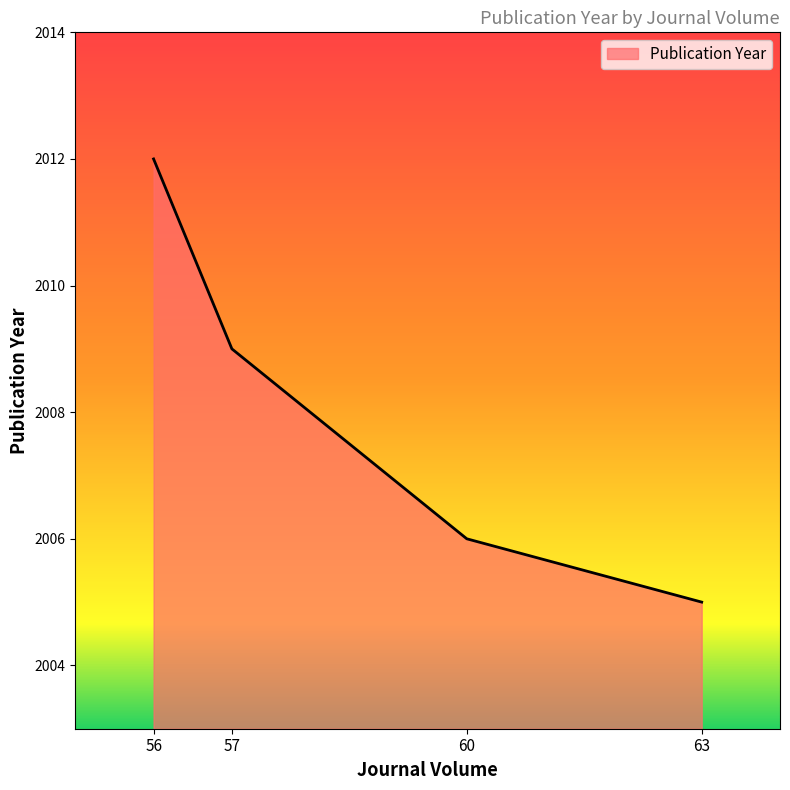

Reading left to right, what are all the values shown in this chart?

2012	2009	2006	2005